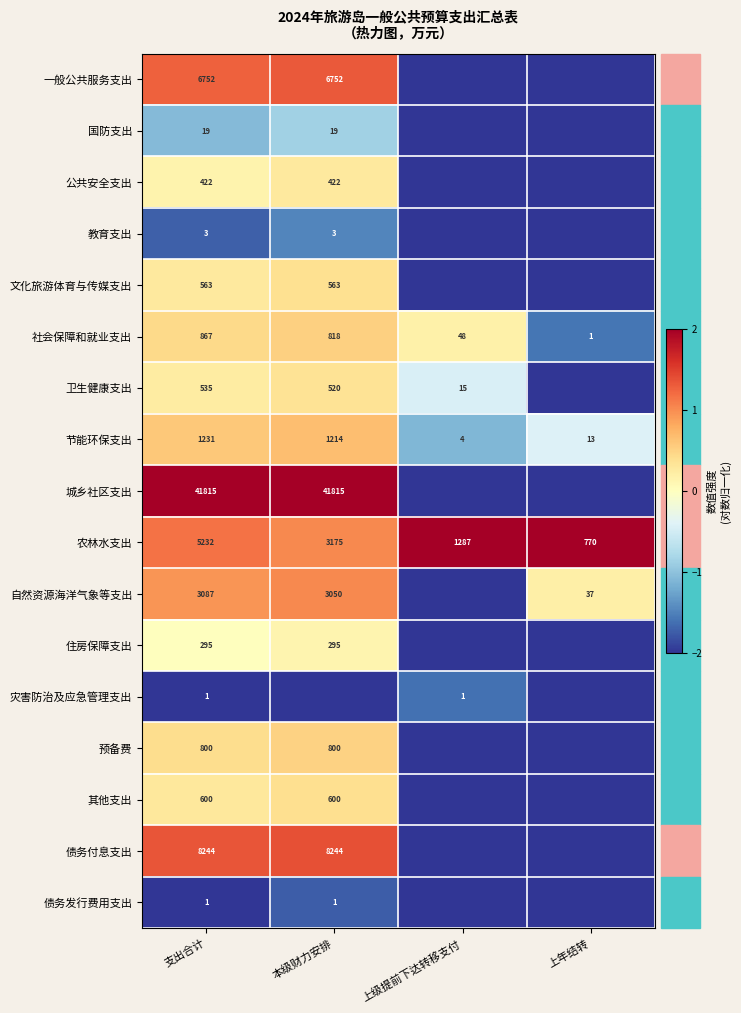

Which label corresponds to the largest value in the chart?

支出合计